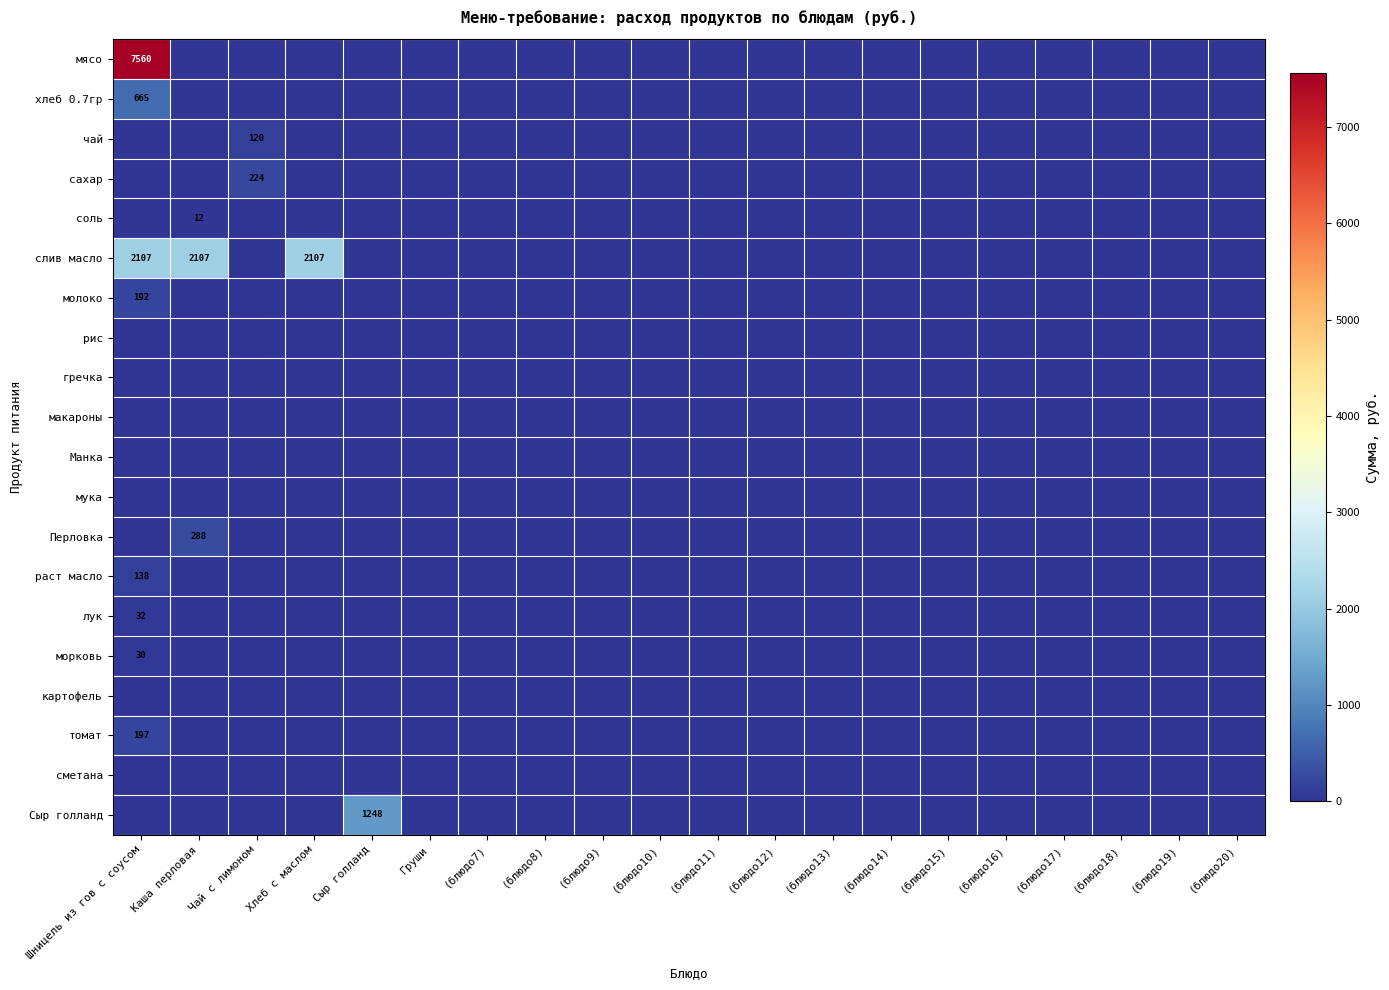

How many values in the Сыр голланд series exceed 0?

1